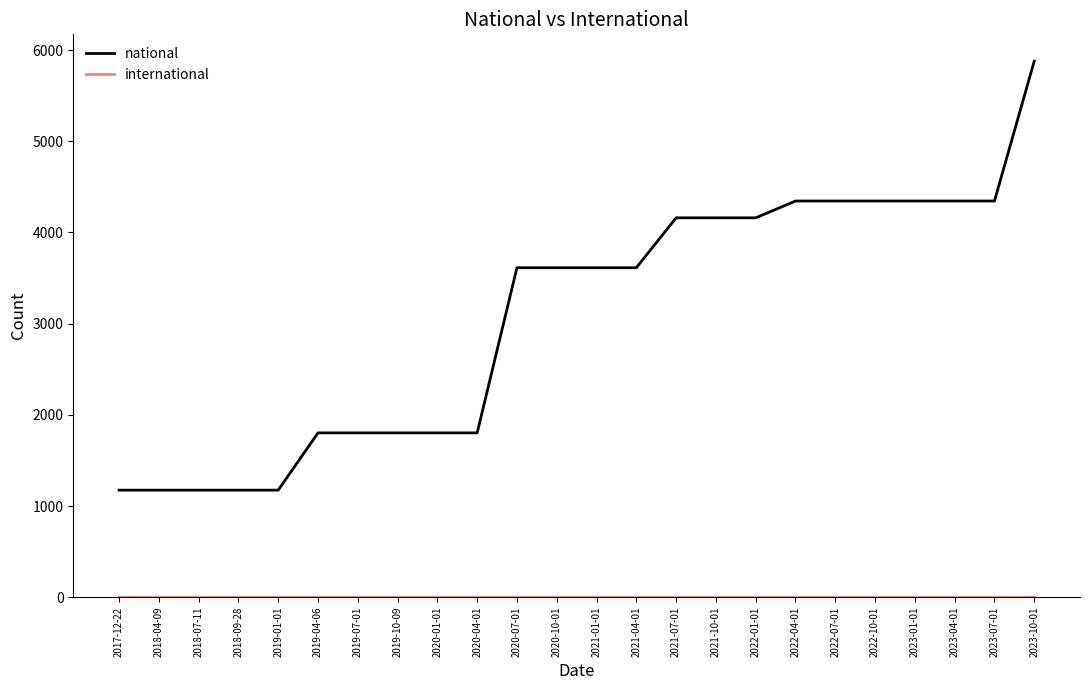

At which label does national reach its peak?

2023-10-01